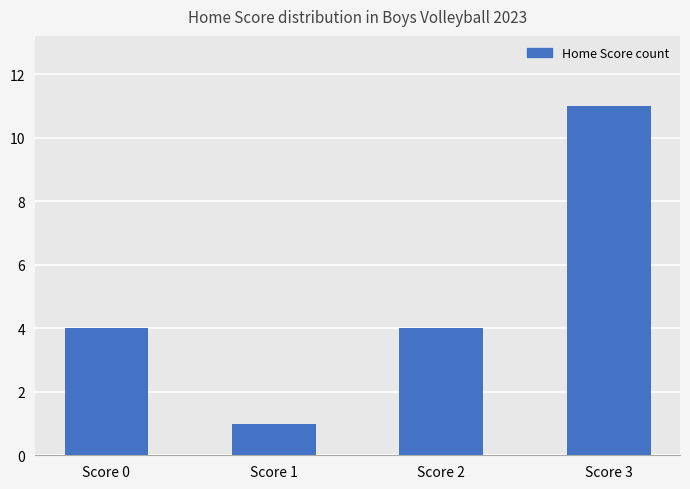

Are the bars horizontal?

No